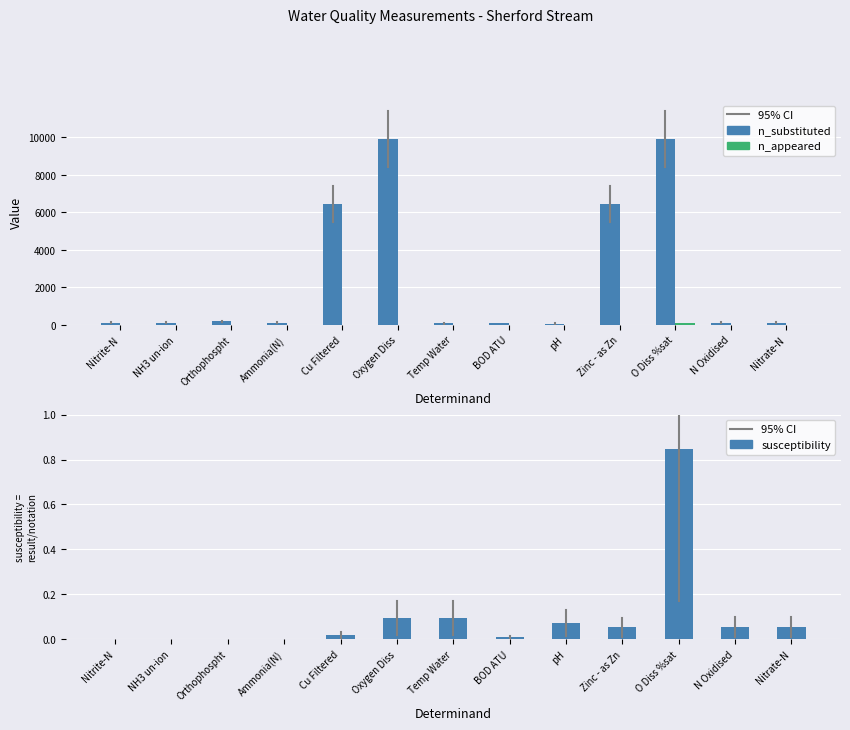

True or false: susceptibility has a value of 0.1 at pH.

True